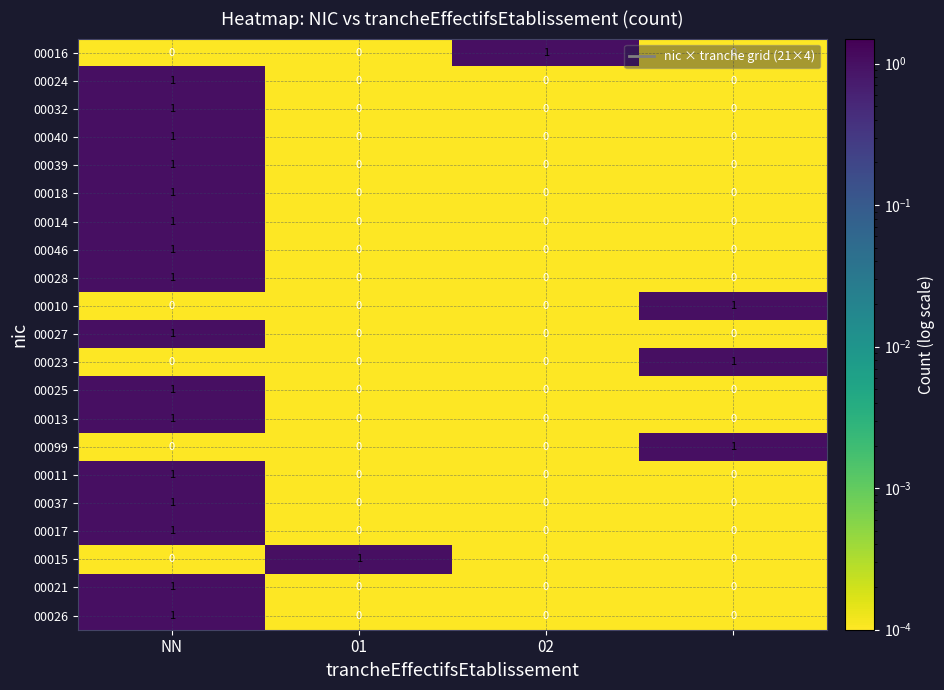

At how many categories does at least one series exceed 0?

4